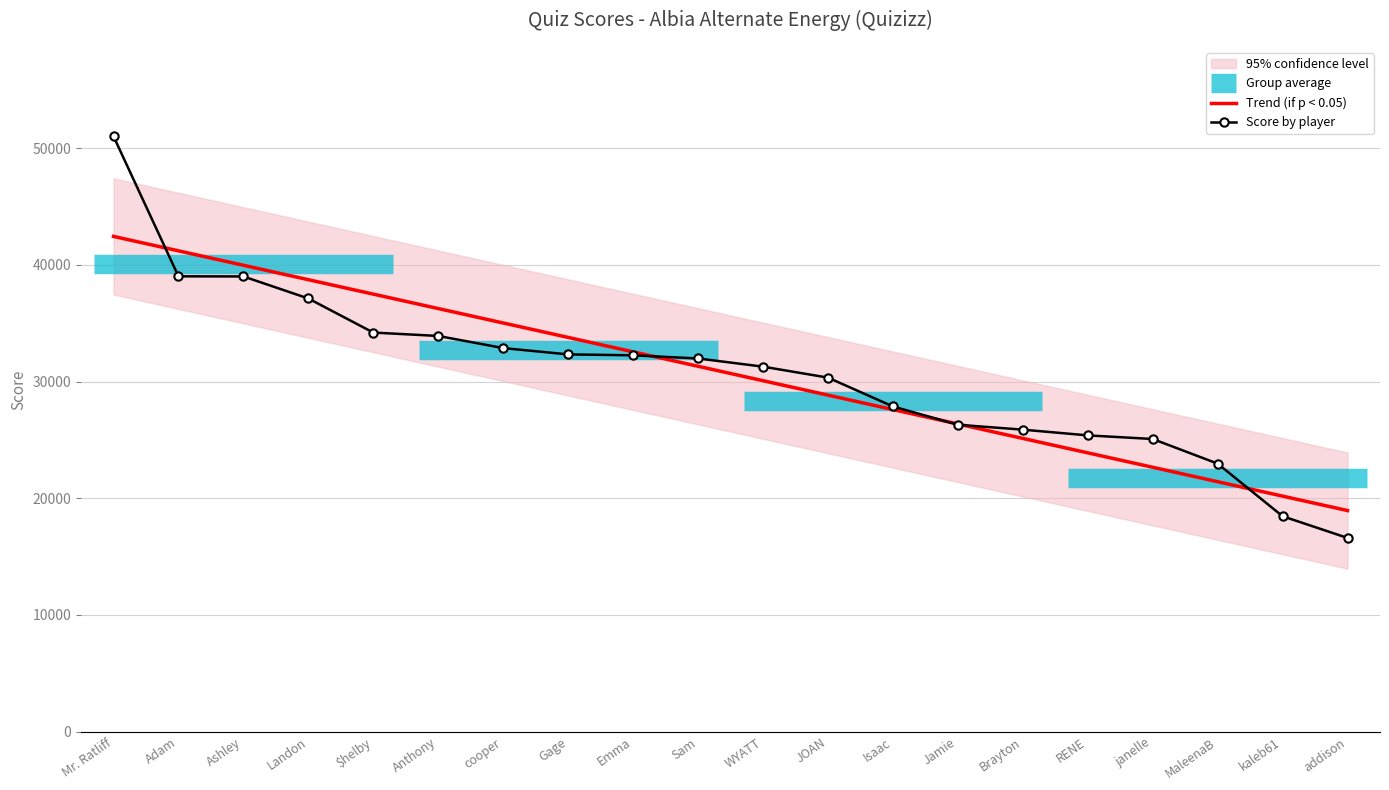

Between Jamie and RENE, which series saw the biggest shift?

Trend (if p < 0.05)